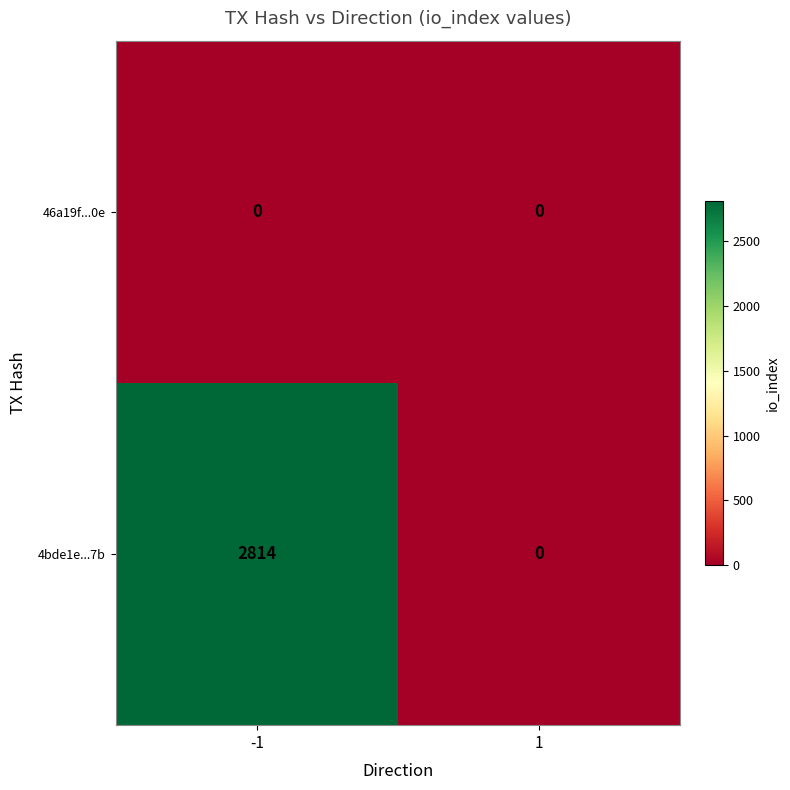

The 4bde1e...7b series shows 0 at 1. True or false?

True